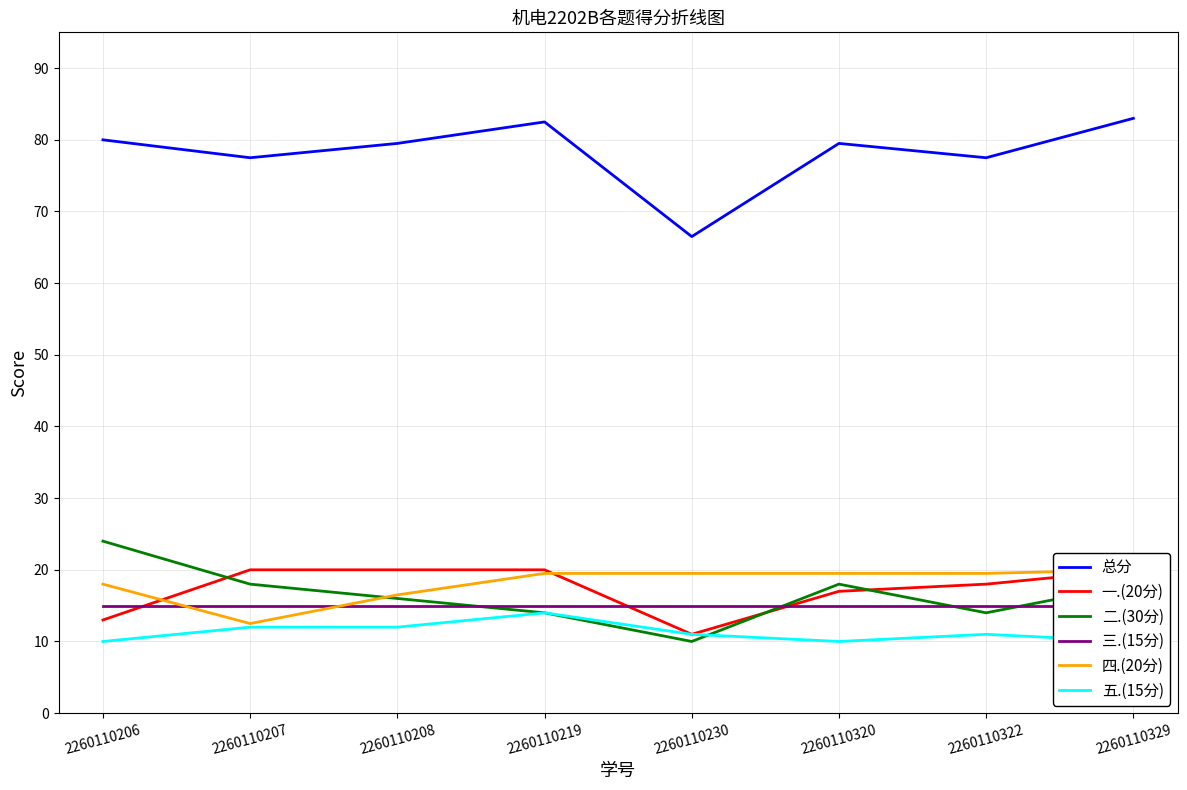

List the labels in order of 总分 value, largest first.

2260110329, 2260110219, 2260110206, 2260110208, 2260110320, 2260110207, 2260110322, 2260110230